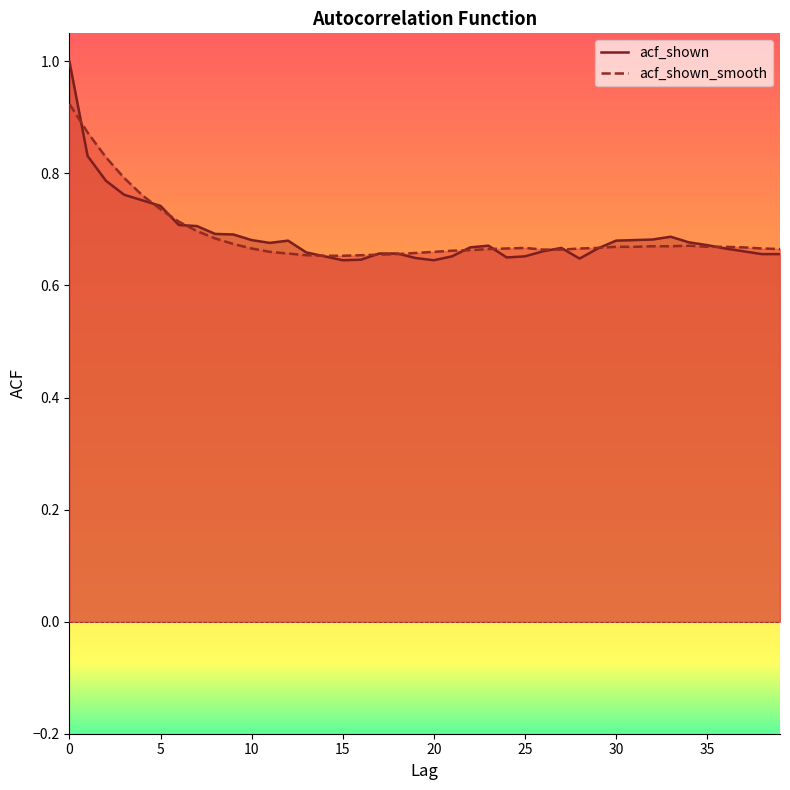

True or false: acf_shown_smooth has a value of 1.0 at 20.

False